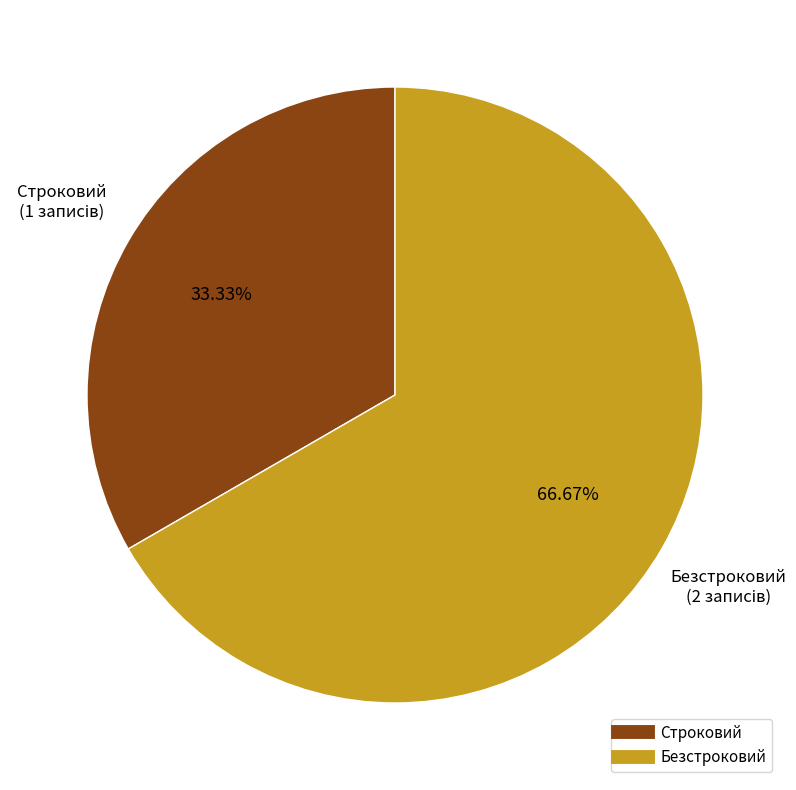

Which slice is the smallest?

Строковий